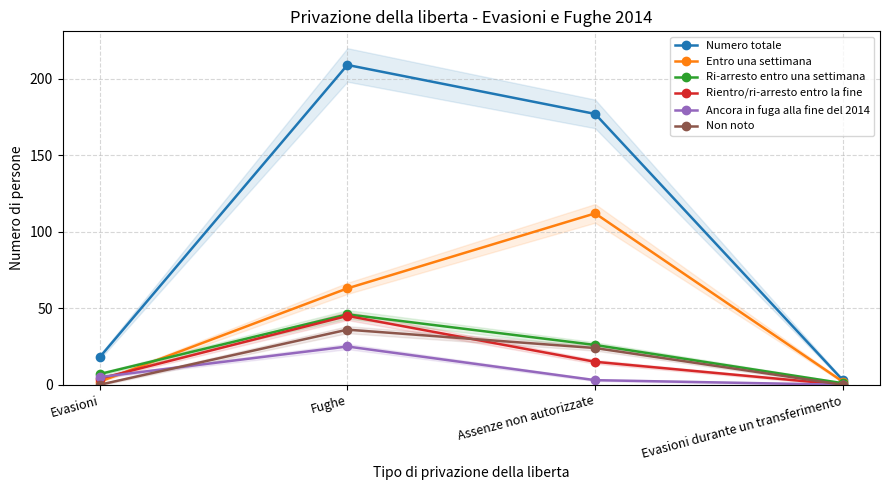

True or false: Numero totale has more than 2 points higher than both neighbors.

False